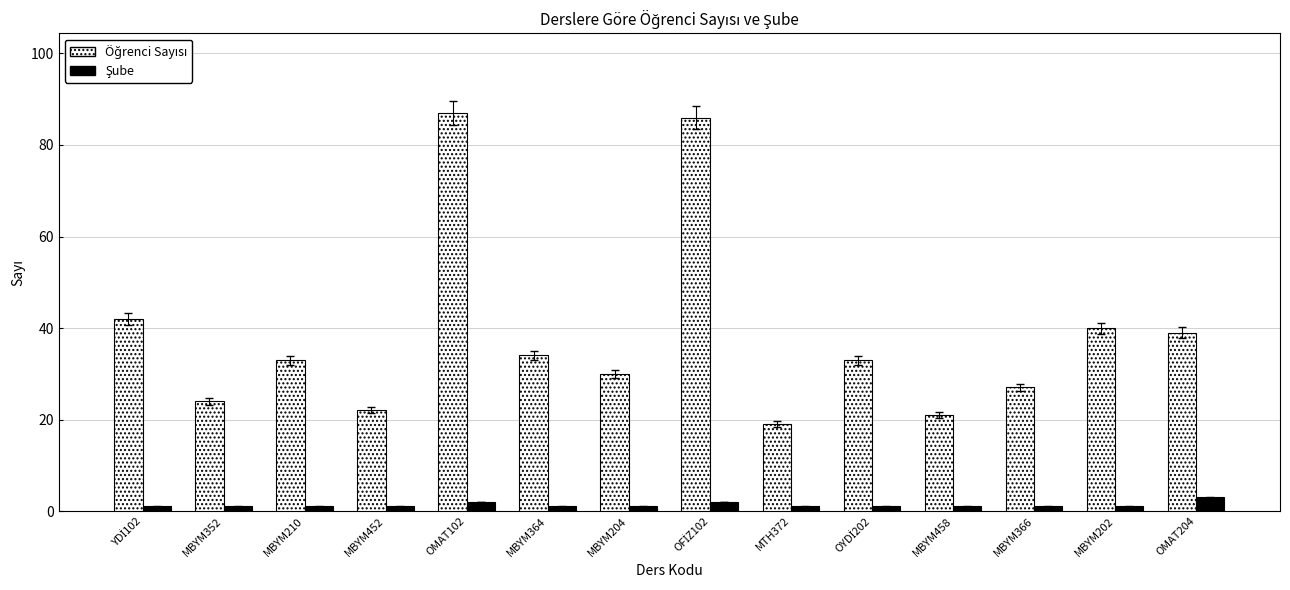

What is the greatest value displayed?

87